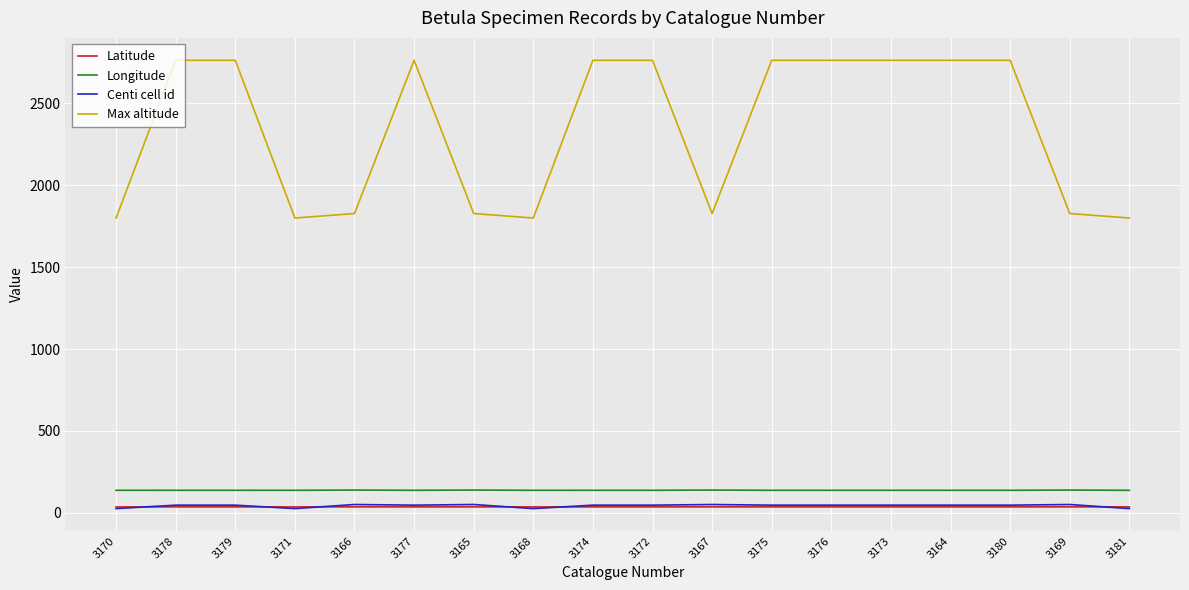

What is the maximum value shown in the chart?

2763.0